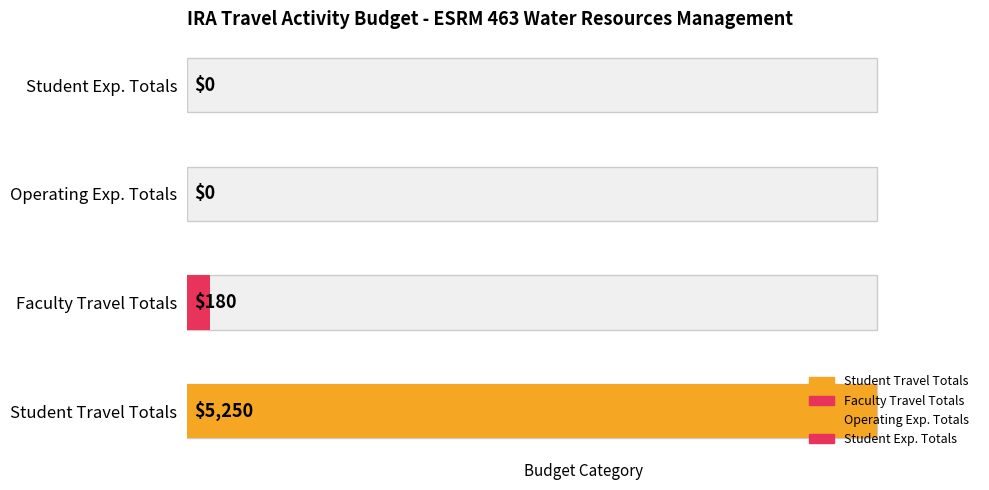

List the labels in order of value, largest first.

Student Travel, Faculty Travel, Operating Expenses, Student Out of Pocket